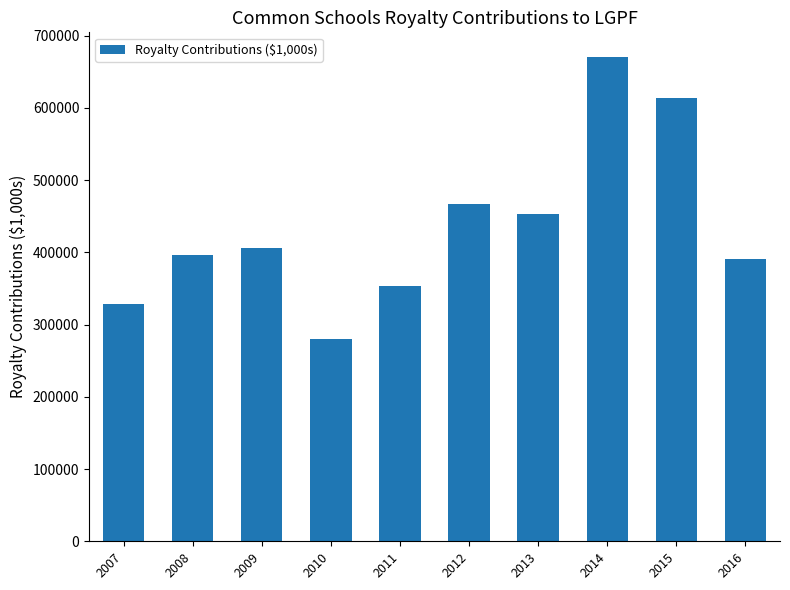

At which category does the chart reach its minimum across all series?

2010